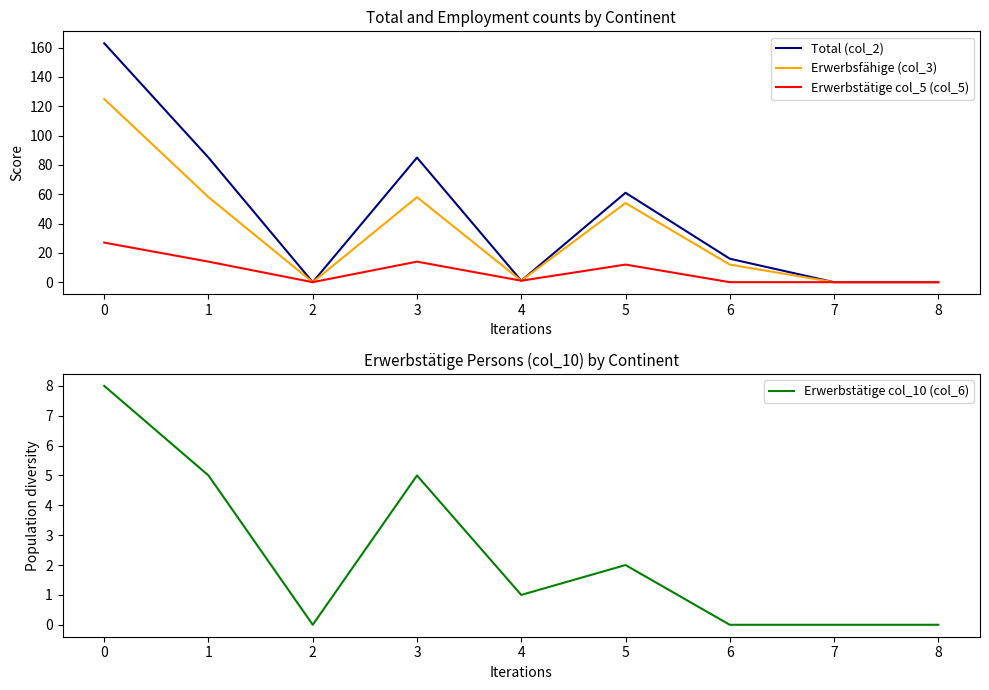

The Total (col_2) series shows 33 at 1. True or false?

False